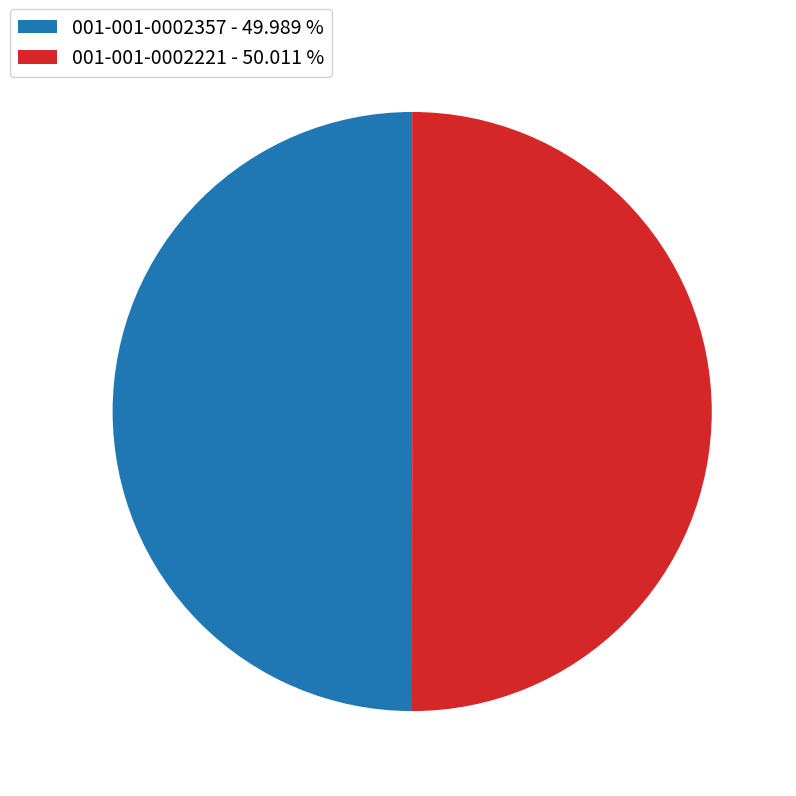

Do 001-001-0002357 - 49.989 % and 001-001-0002221 - 50.011 % together represent more than half of the pie?

Yes